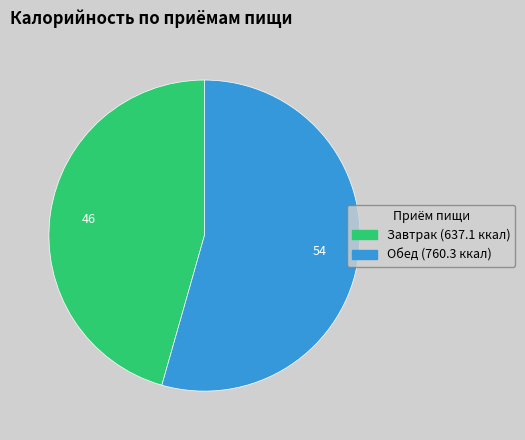

Between Обед (760.3 ккал) and Завтрак (637.1 ккал), which is larger?

Обед (760.3 ккал)